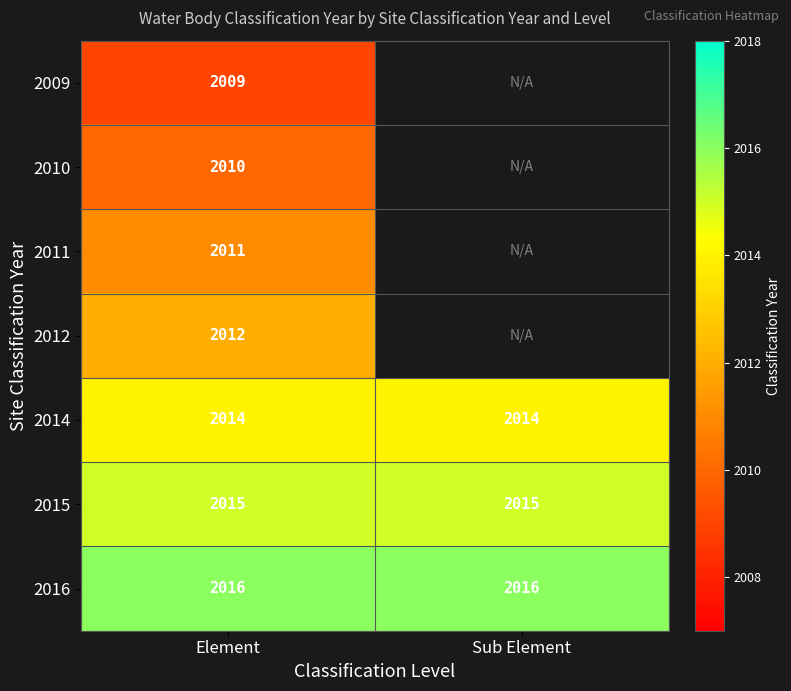

Rank the series at Element from highest to lowest value.

2016, 2015, 2014, 2012, 2011, 2010, 2009